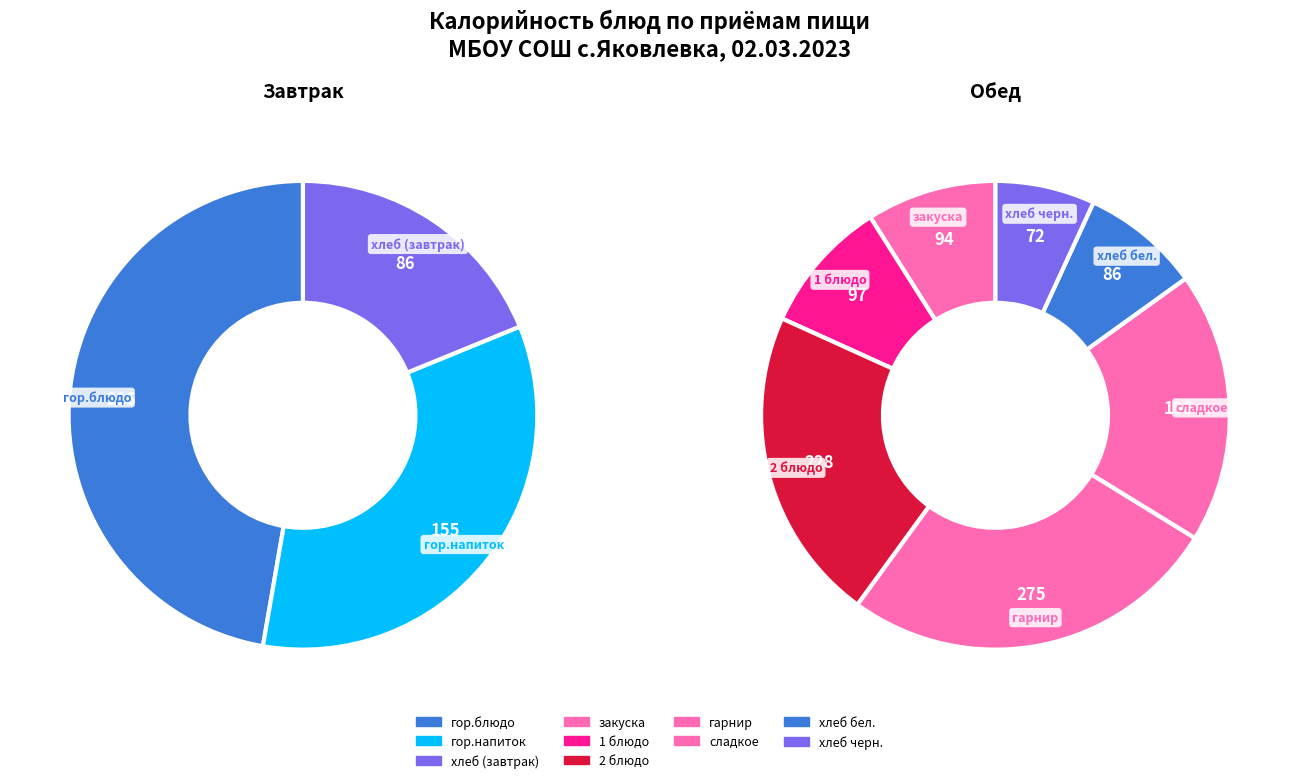

Does гор.напиток account for over 50% of the chart?

No